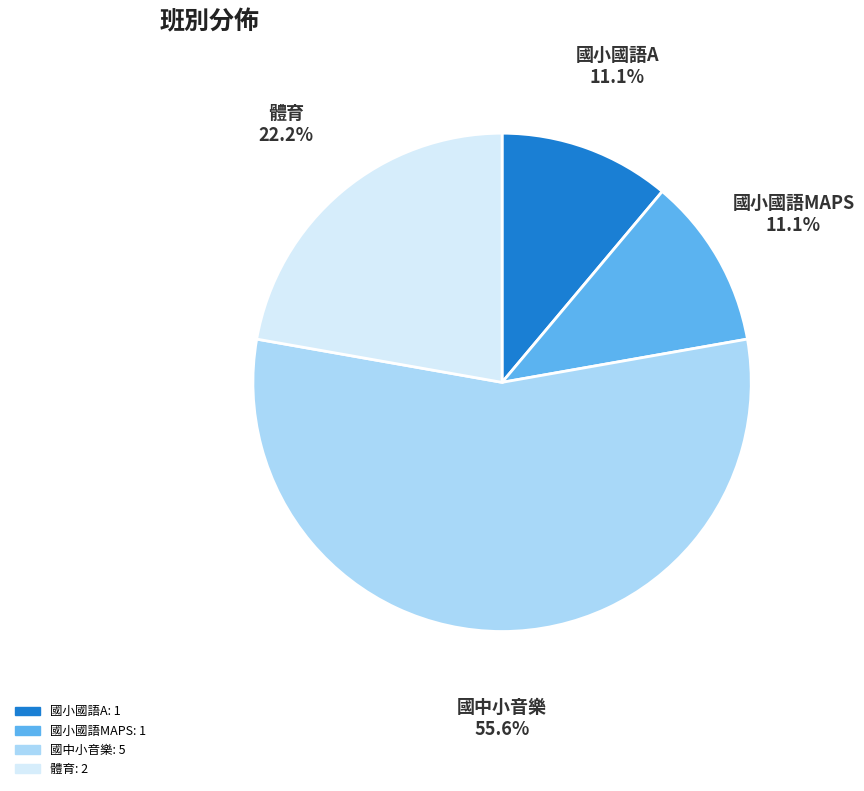

Combined, do 國小國語MAPS and 體育 account for over 50%?

No